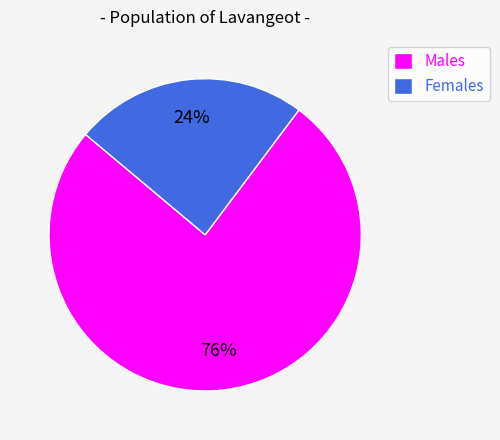

Count the number of slices in the pie.

2